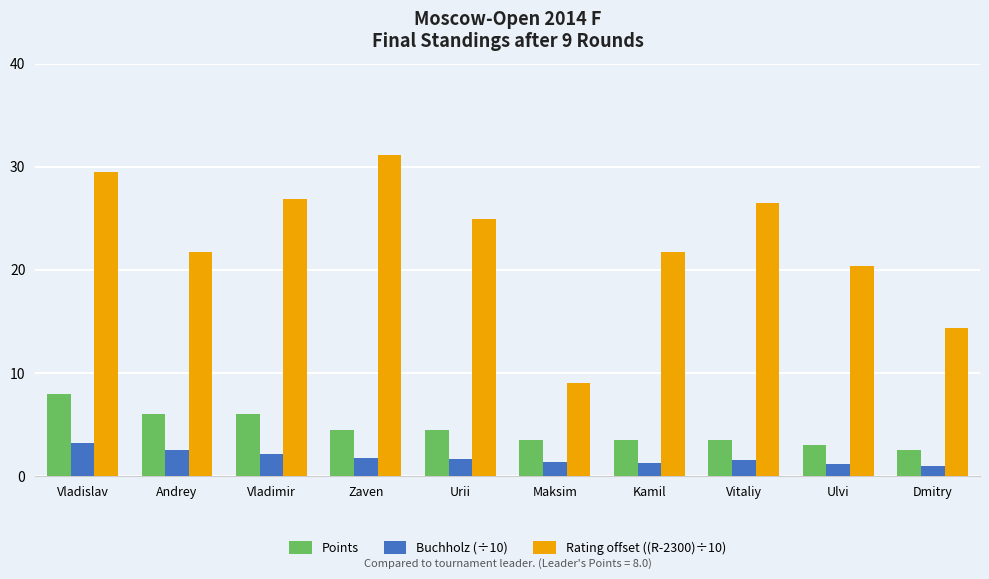

Count the number of categories in the chart.

10